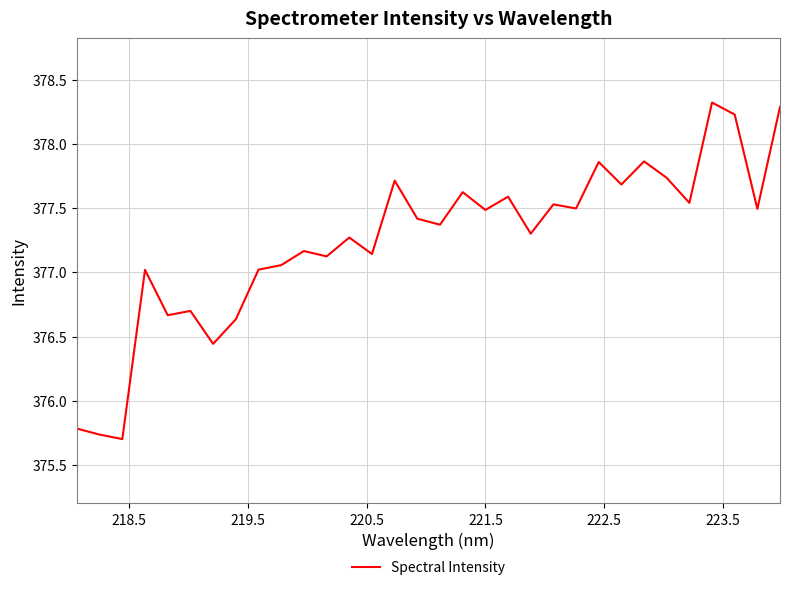

What is the greatest value displayed?

378.3